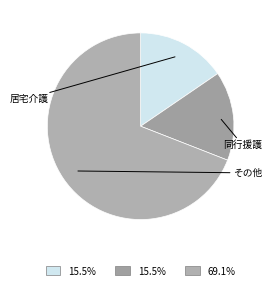

How many slices are in this pie chart?

3